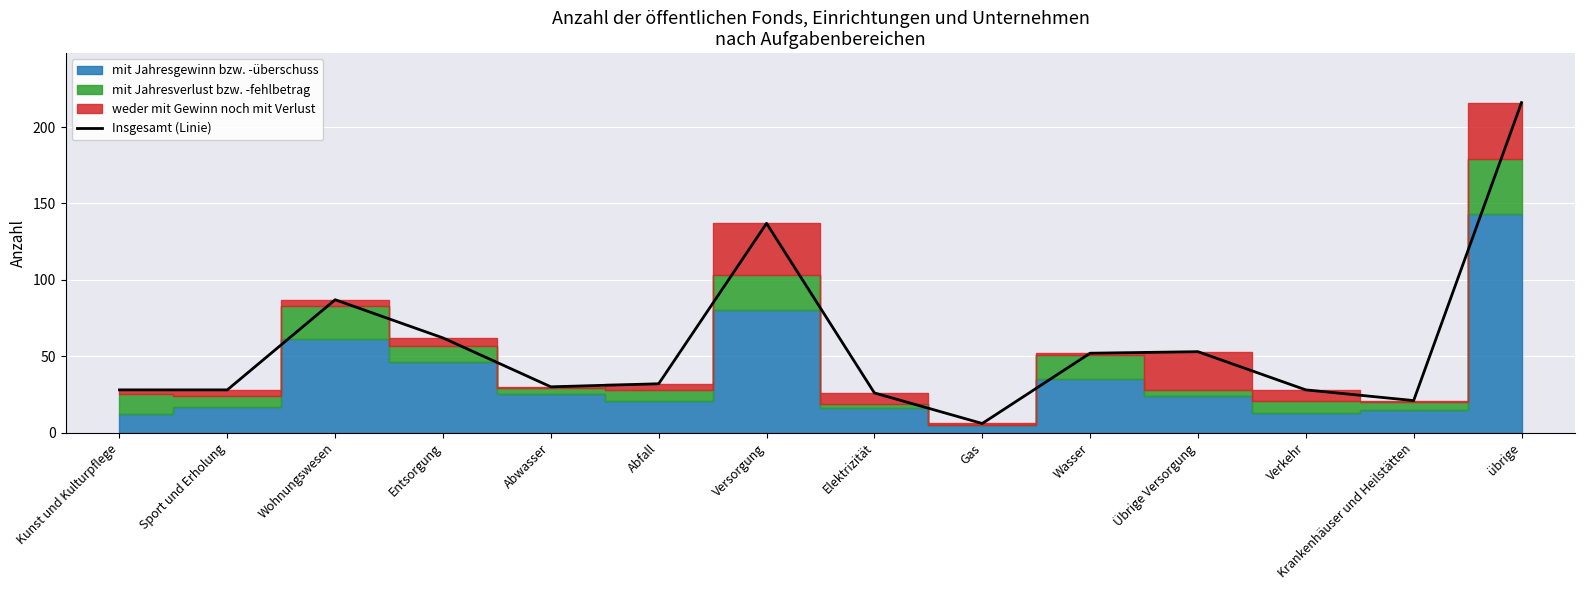

How many points are higher than both their immediate neighbors (excluding endpoints)?

3